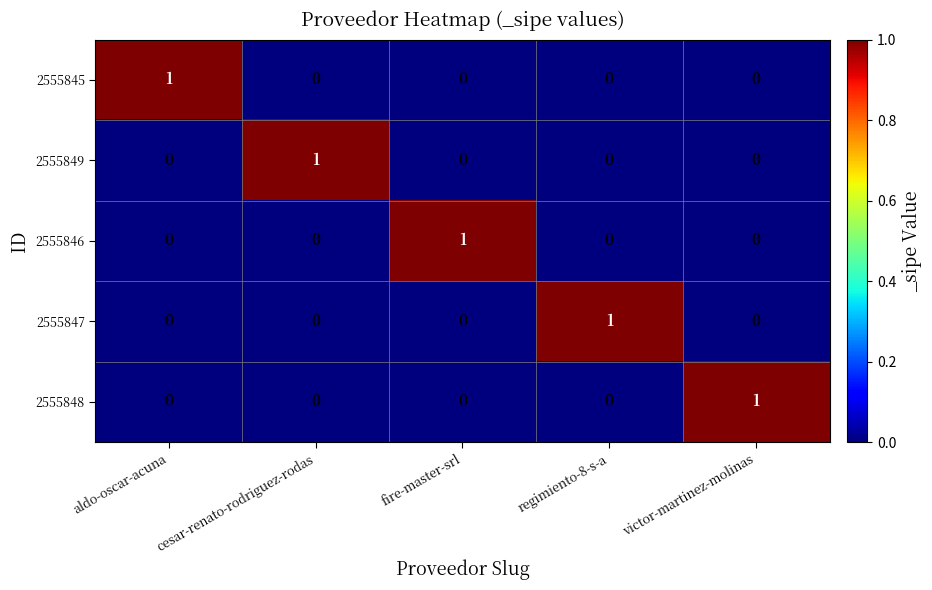

What is the greatest value displayed?

1